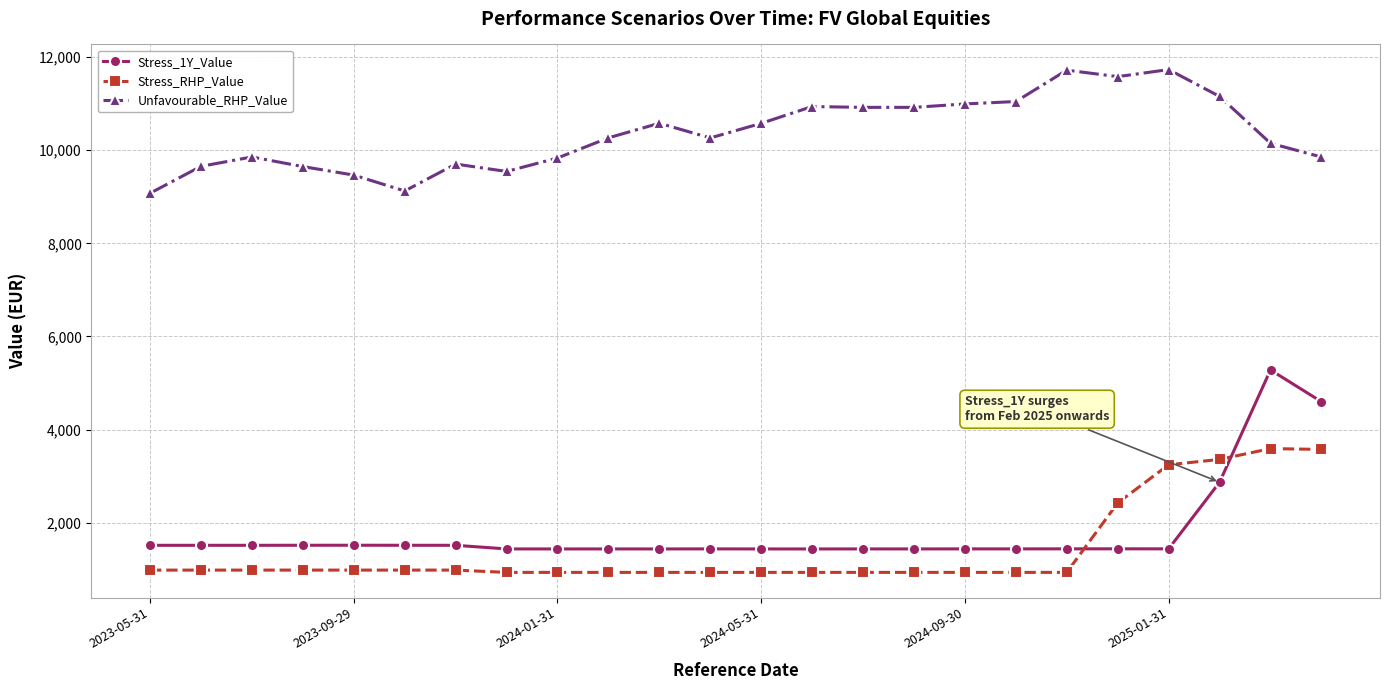

What is the maximum value shown in the chart?

11732.1